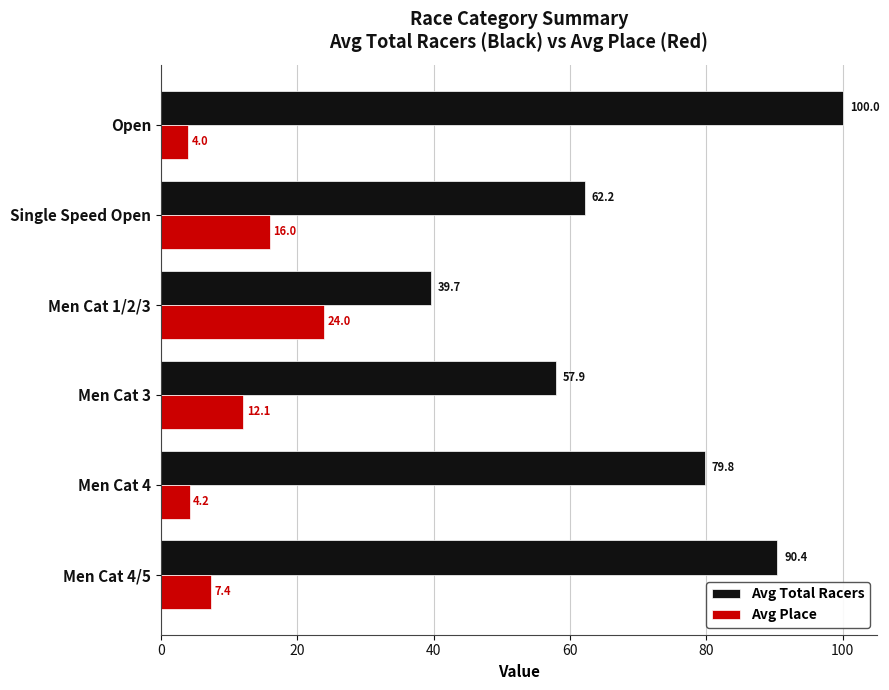

List the labels in order of Avg Total Racers value, largest first.

Open, Men Cat 4/5, Men Cat 4, Single Speed Open, Men Cat 3, Men Cat 1/2/3